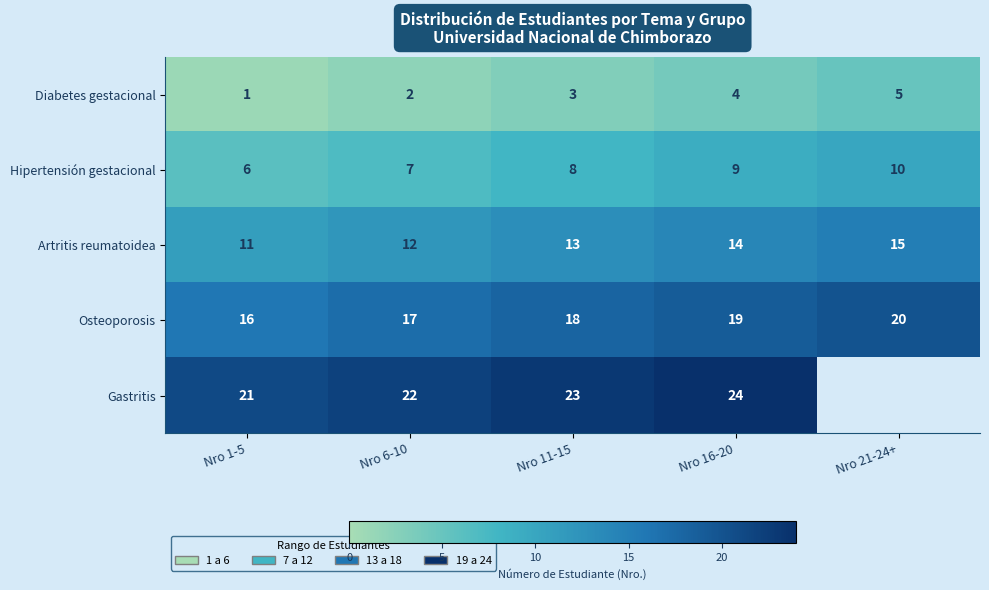

What is the approximate value of Diabetes gestacional at Nro 16-20?

4